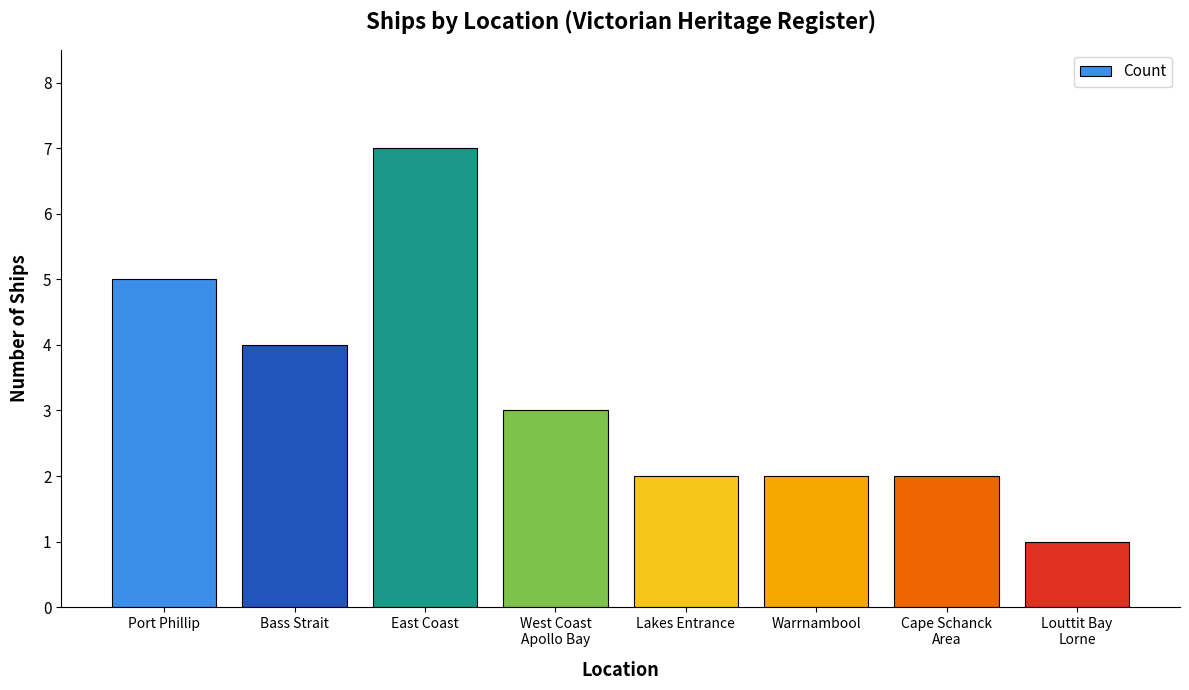

What is the maximum value shown in the chart?

7